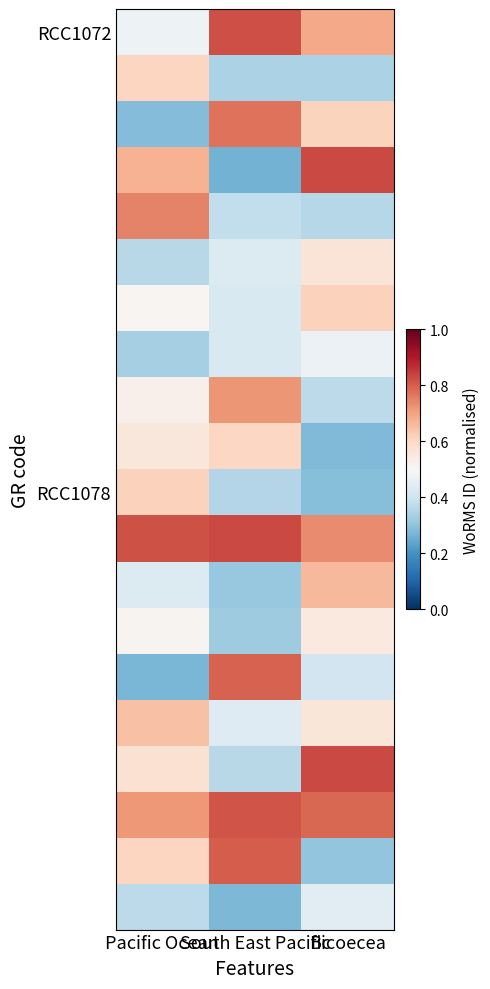

How many categories are shown in the chart?

3